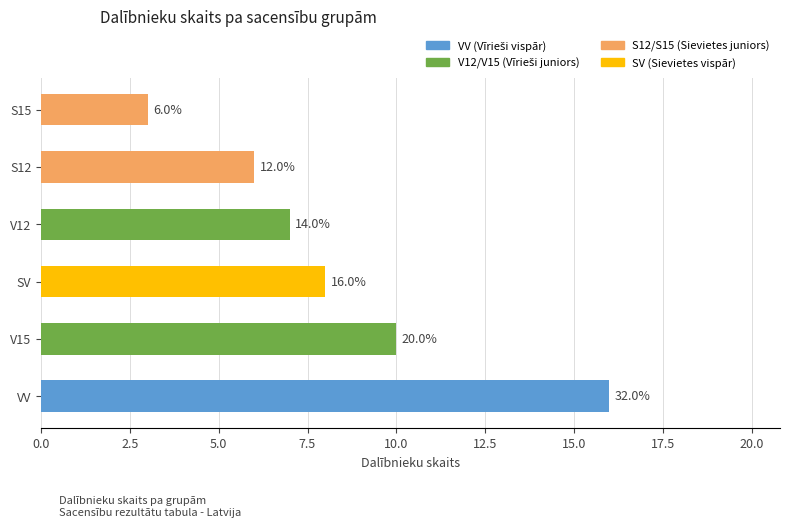

How many bars are there in total?

6